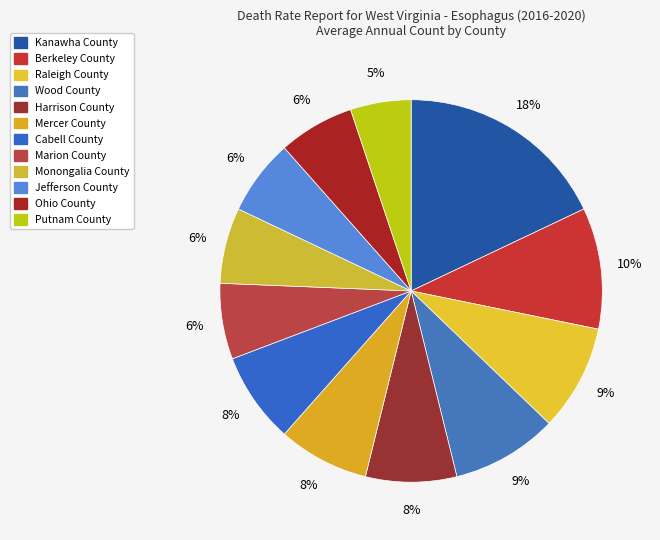

Do Jefferson County and Kanawha County together represent more than half of the pie?

No